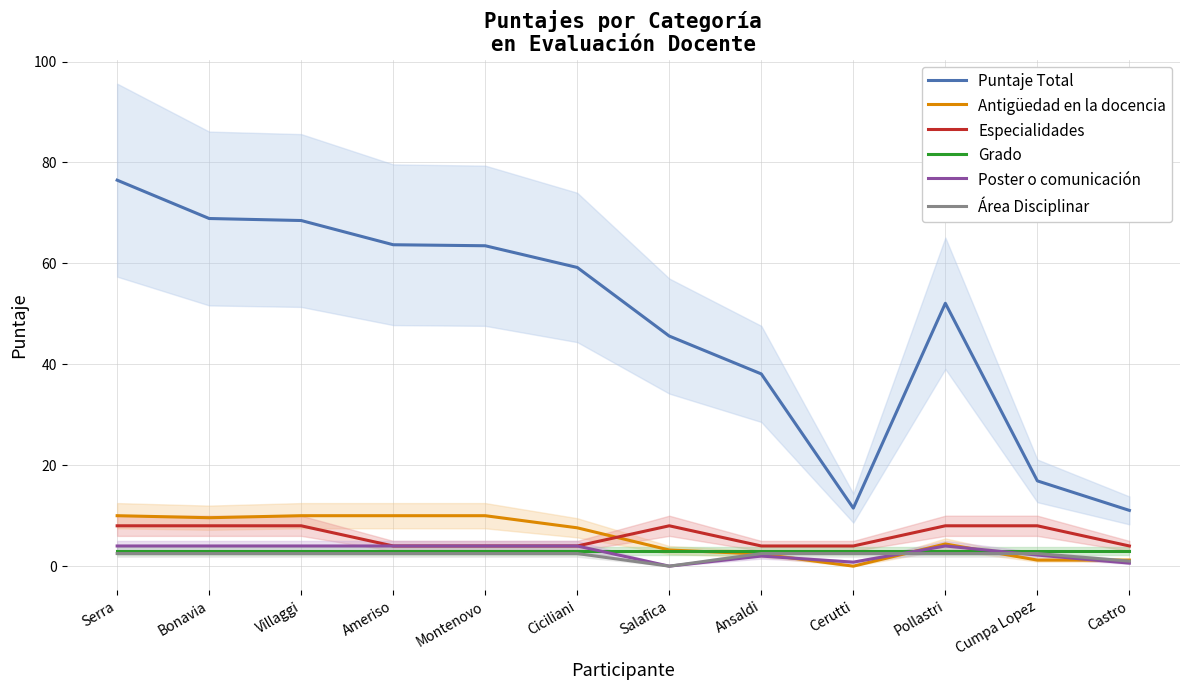

Is the value of Poster o comunicación at Pollastri greater than the value of Grado at Montenovo?

Yes